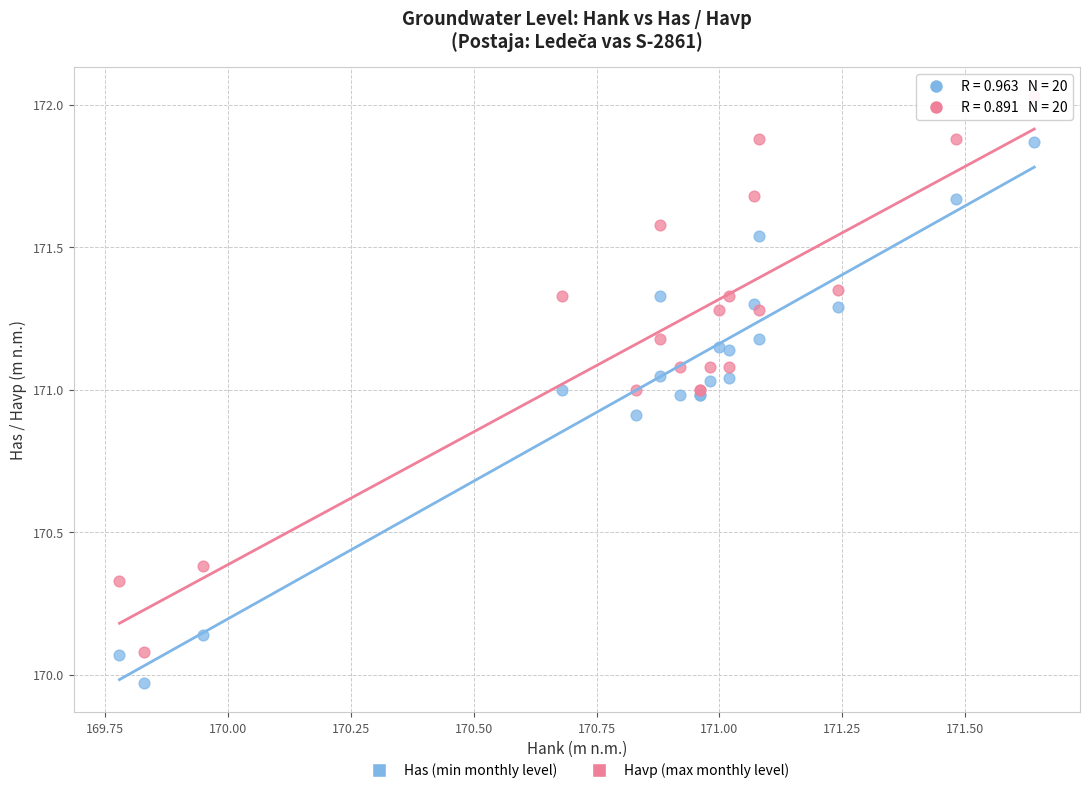

Which series contains the lowest Y value?

Has (min monthly level)